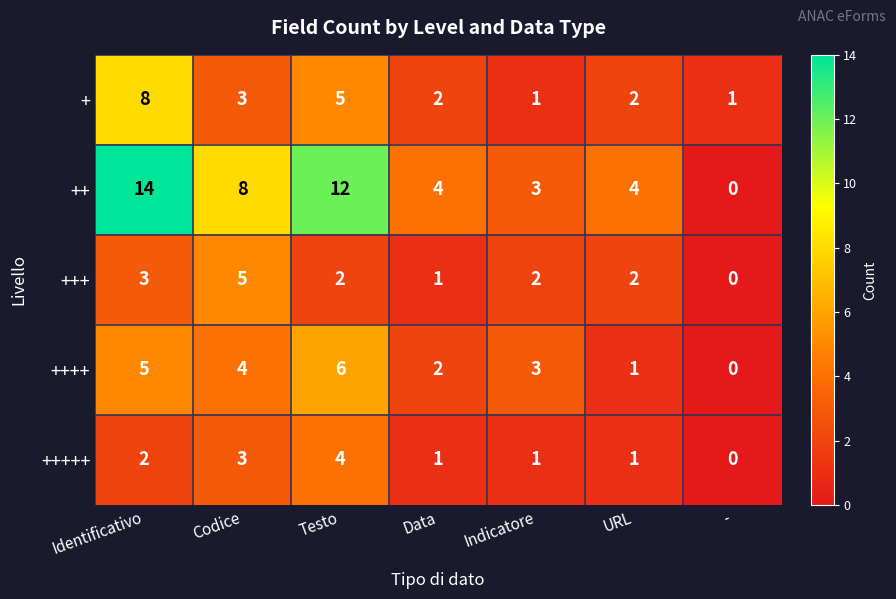

What is the sum of the ++ values at - and Data?

4